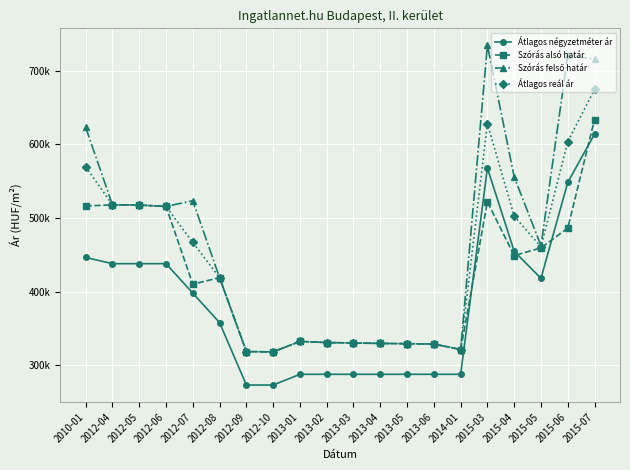

Is this an area chart (filled region under the line)?

No